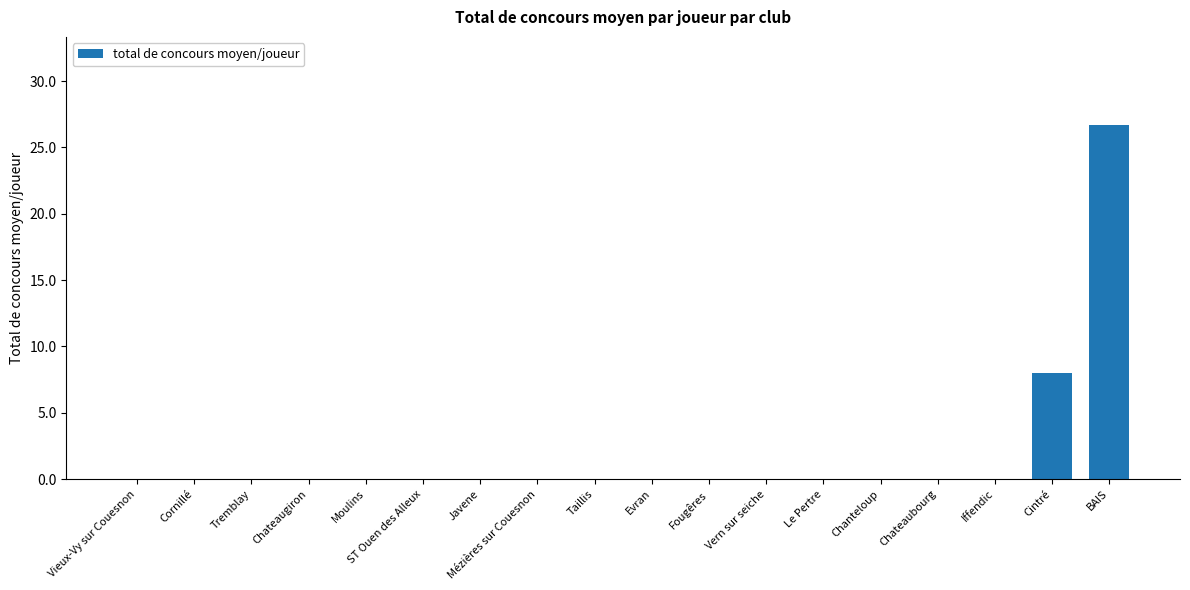

What is the sum of all values?

34.7